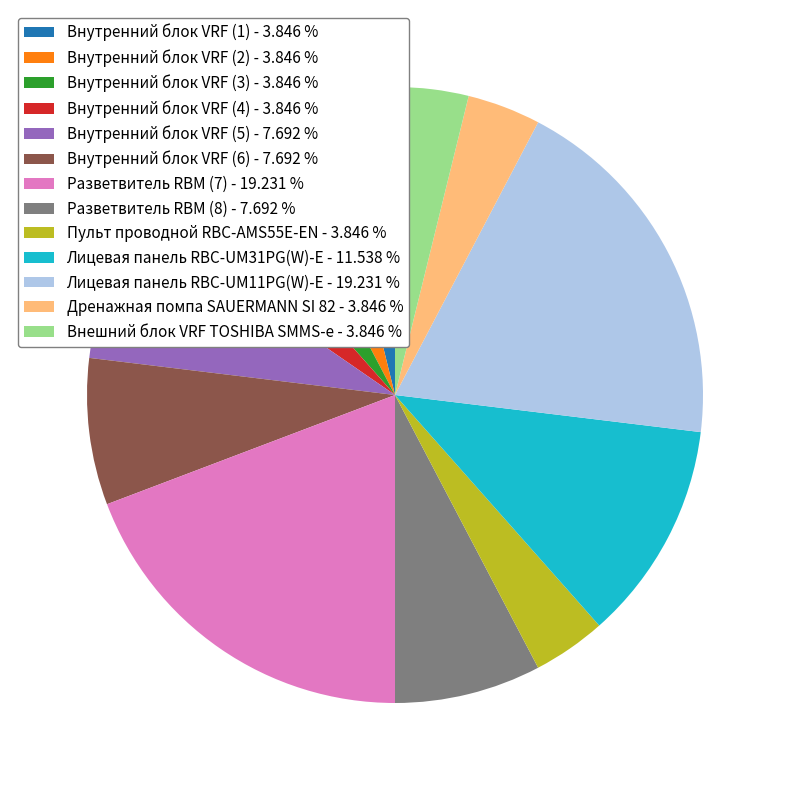

Do Внутренний блок VRF (3) - 3.846 % and Внутренний блок VRF (4) - 3.846 % together represent more than half of the pie?

No